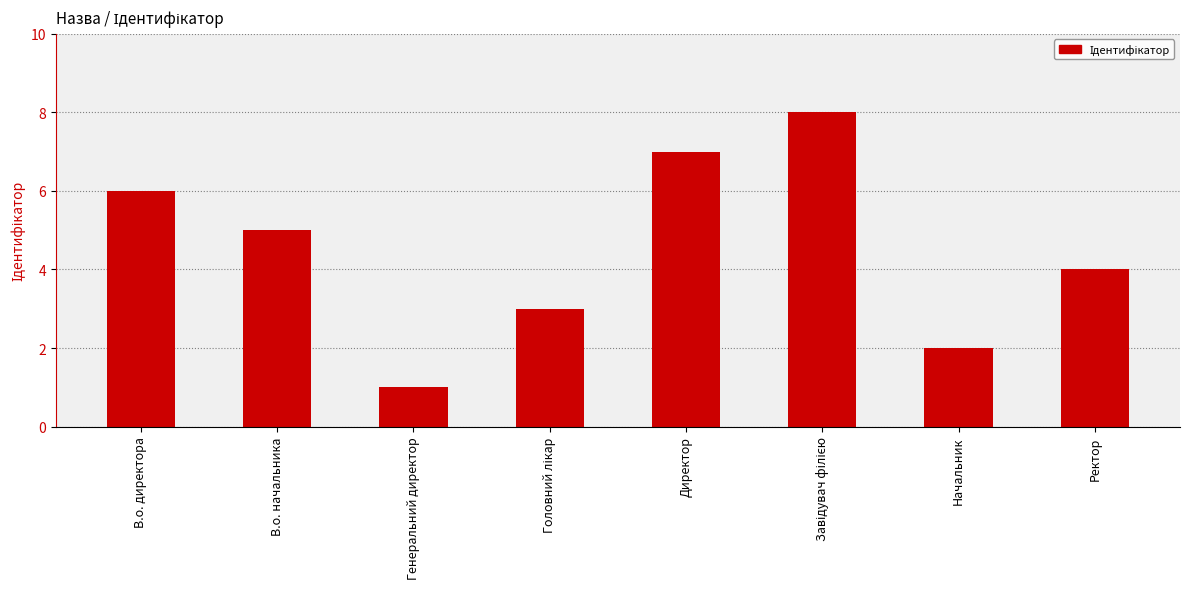

What is the label of the 3rd bar from the left?

Генеральний директор